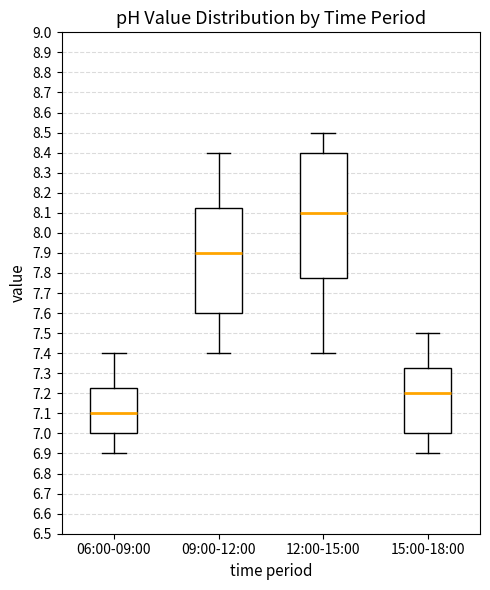

Reading left to right, read every box against the y-axis: the position of its median line, the range the box covers, and the ends of its whiskers. The values are not printed on the chart, so give them approximately, as read against the axis.

06:00-09:00: median 7.10, box 7.00 to 7.23, whiskers 6.90 to 7.40
09:00-12:00: median 7.90, box 7.60 to 8.13, whiskers 7.40 to 8.40
12:00-15:00: median 8.10, box 7.78 to 8.40, whiskers 7.40 to 8.50
15:00-18:00: median 7.20, box 7.00 to 7.33, whiskers 6.90 to 7.50